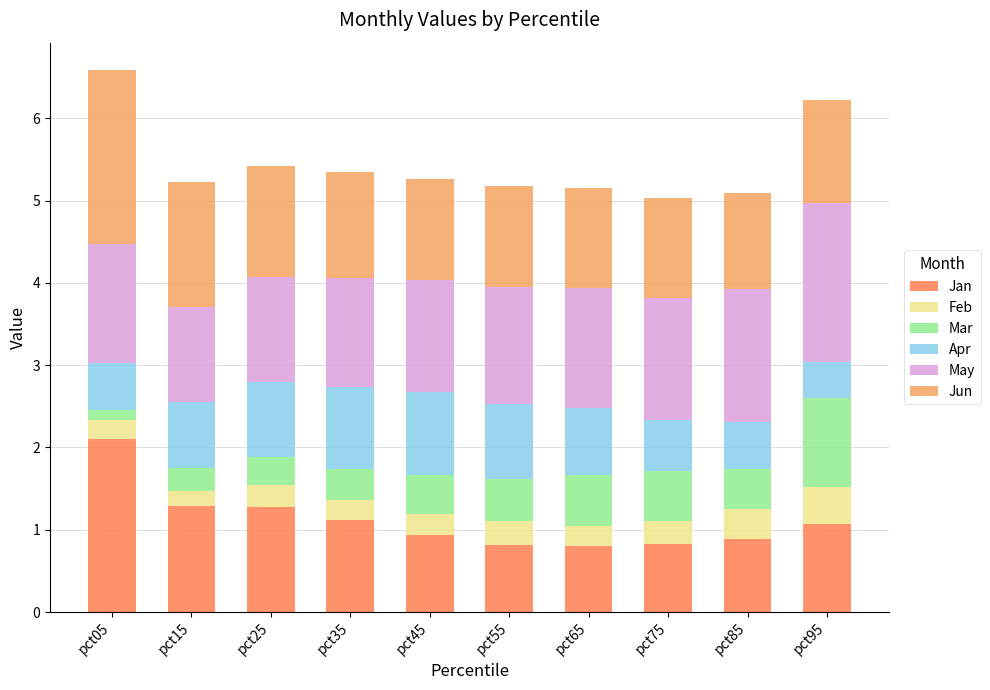

How many bars are there in total?

10